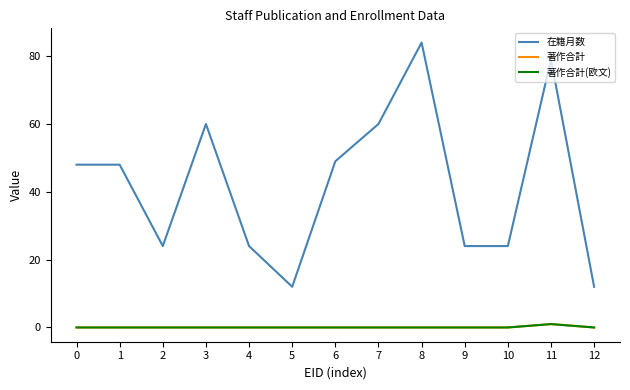

True or false: 著作合計 and 著作合計(欧文) intersect in this chart.

False